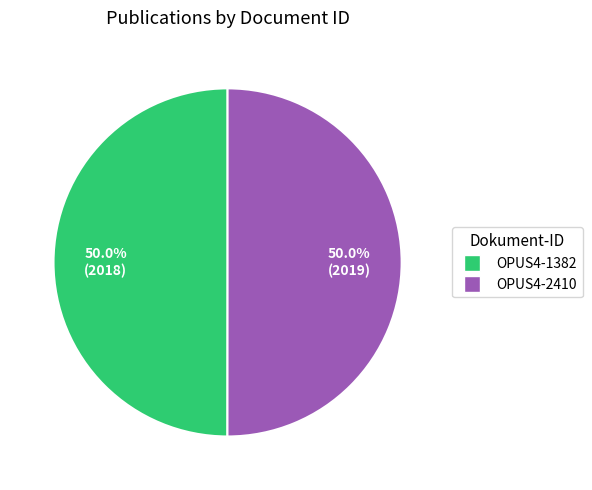

What percentage do OPUS4-1382 and OPUS4-2410 together represent?

100.0%